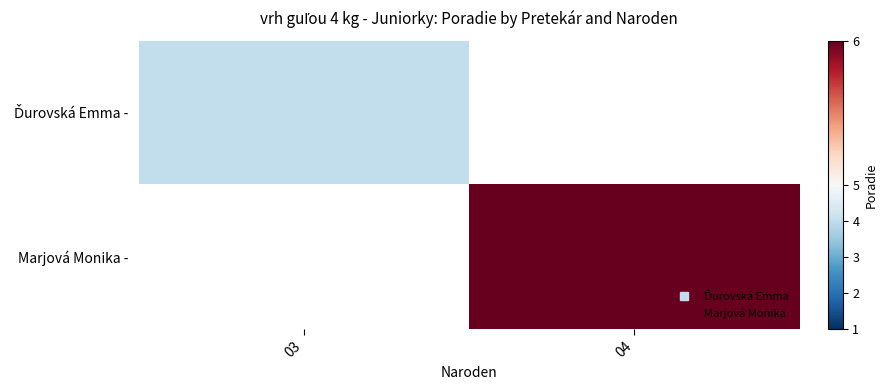

At how many categories does at least one series exceed 4?

1